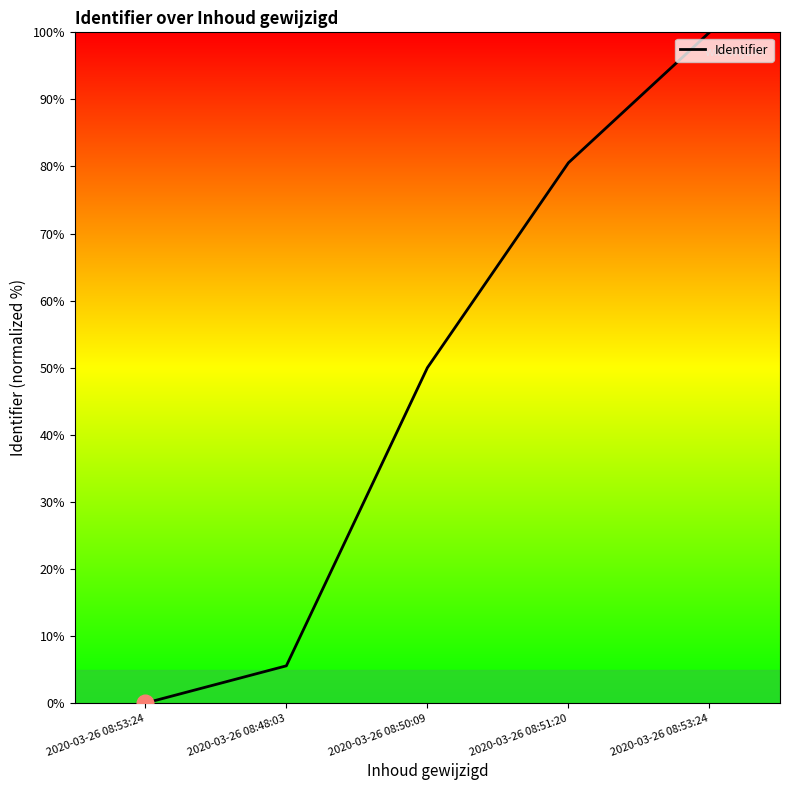

Rank the categories by value from lowest to highest.

2020-03-26 08:53:24, 2020-03-26 08:48:03, 2020-03-26 08:50:09, 2020-03-26 08:51:20, 2020-03-26 08:53:24